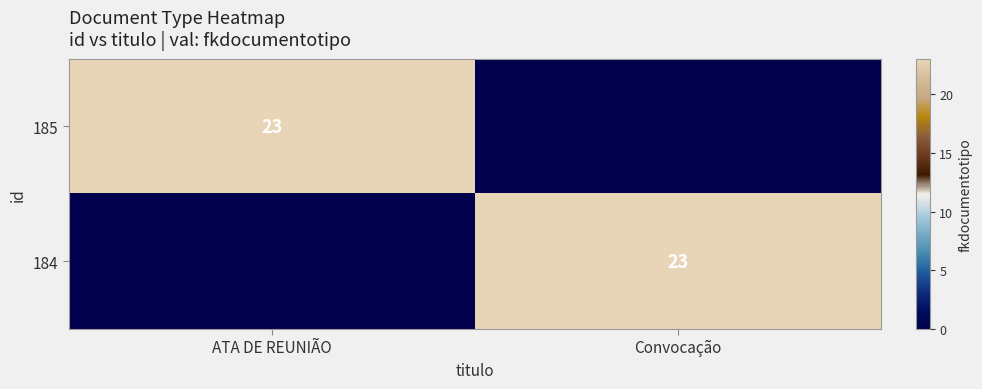

True or false: 184 has a value of 23 at Convocação.

True